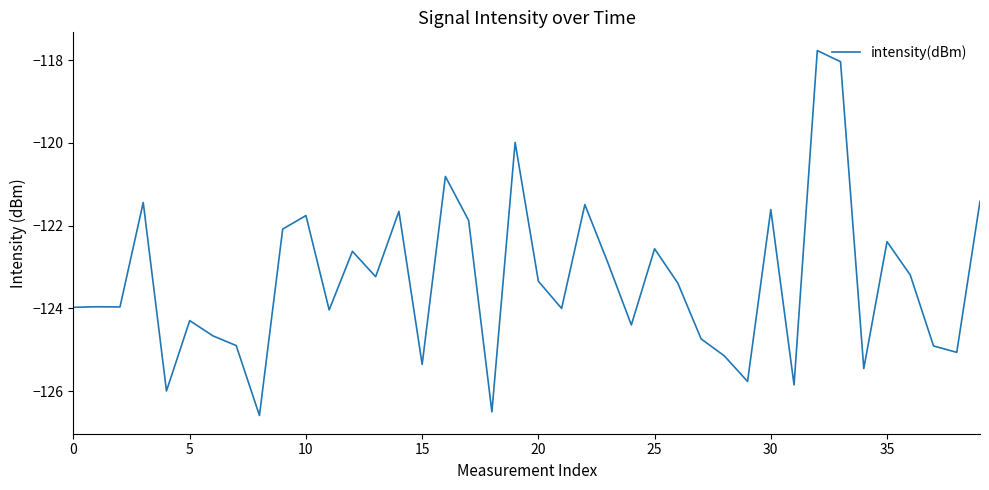

What is the smallest value displayed?

-126.6